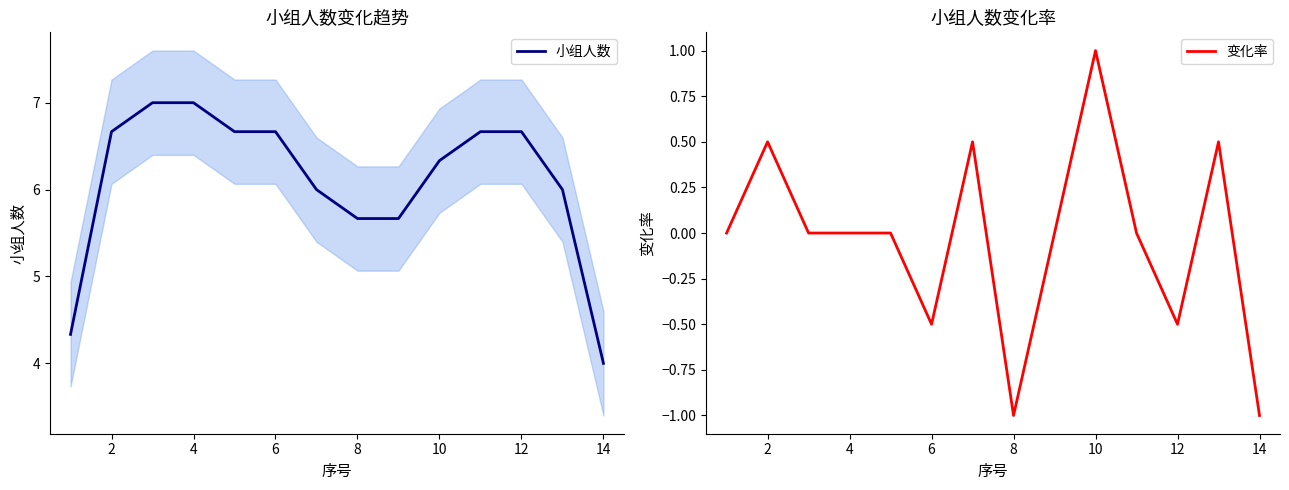

Which series has the widest spread of values?

小组人数